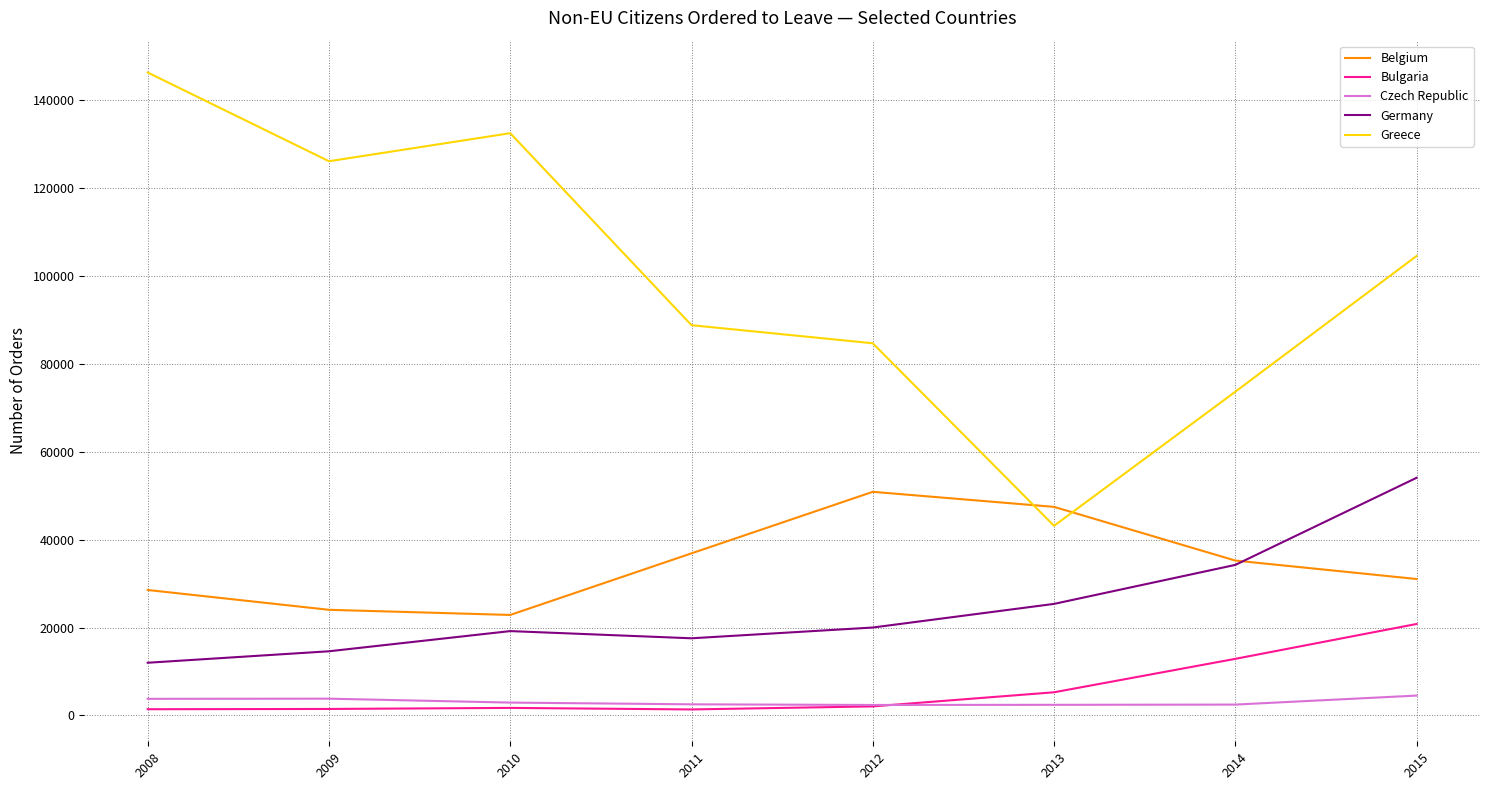

True or false: Greece and Germany intersect in this chart.

False